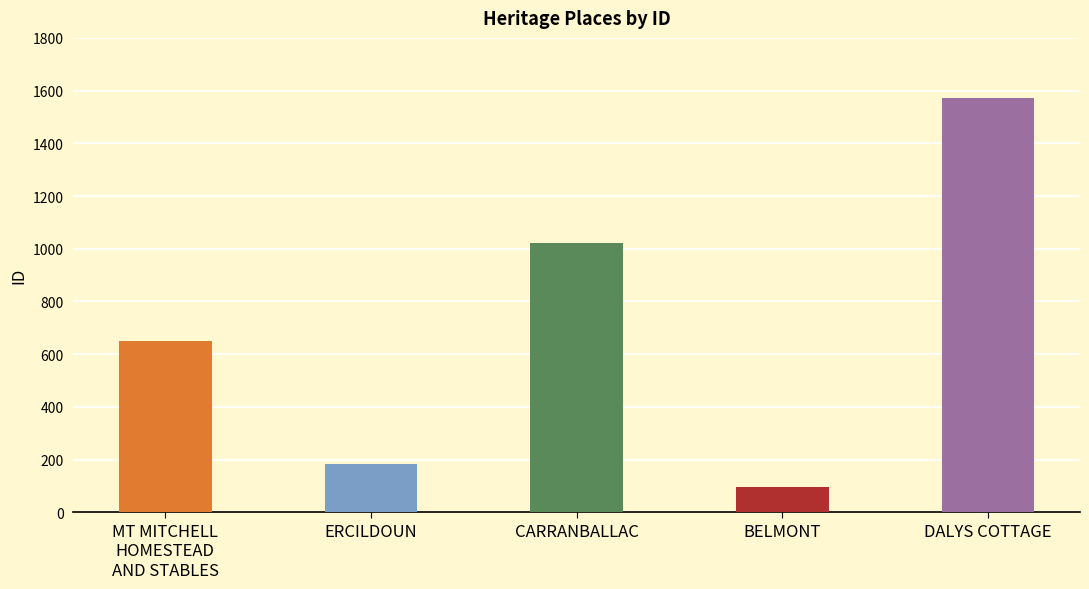

The value at CARRANBALLAC is 255. True or false?

False